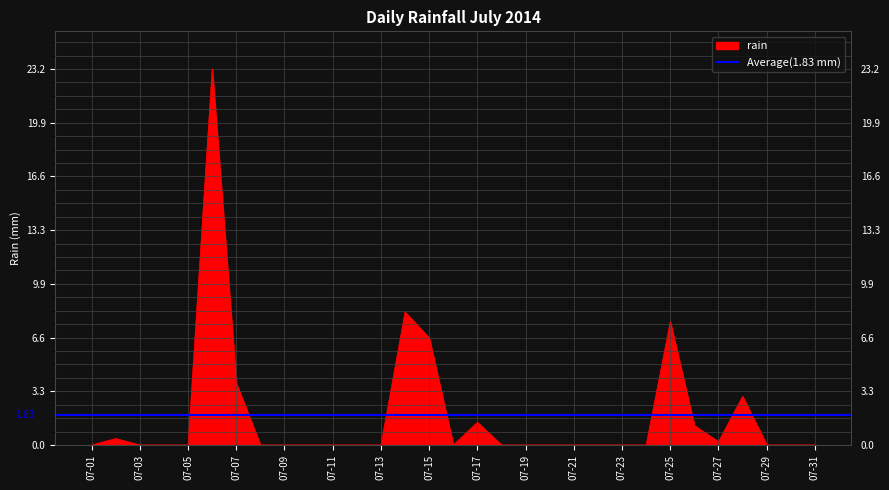

Read the value at 2014-07-02.

0.4